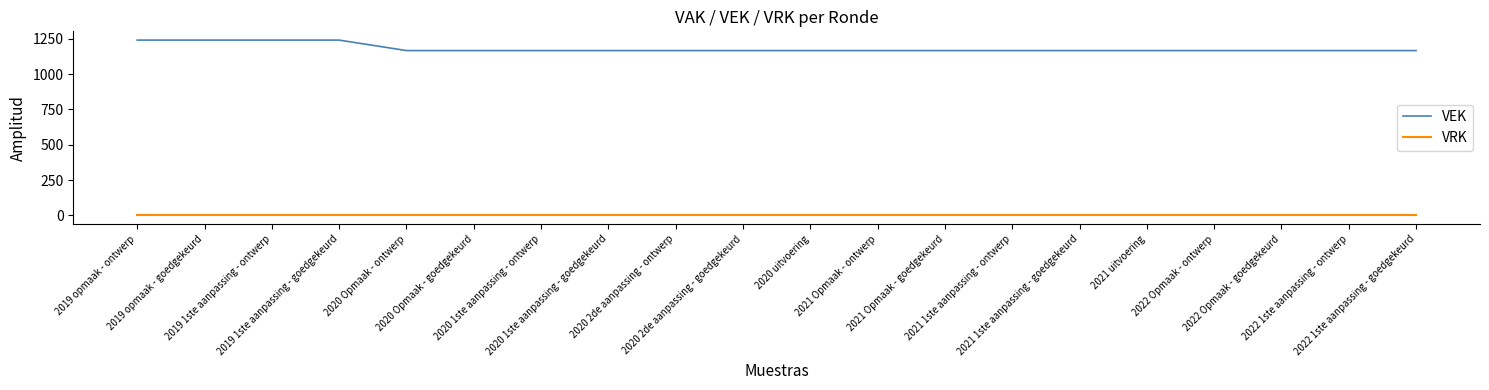

Rank the series by their maximum value, from highest to lowest.

VEK, VRK